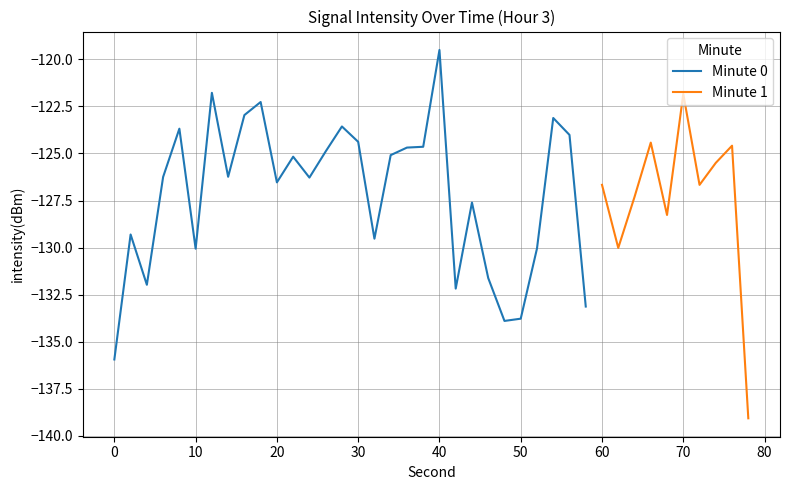

The Minute 0 series shows -29.6 at 0. True or false?

False